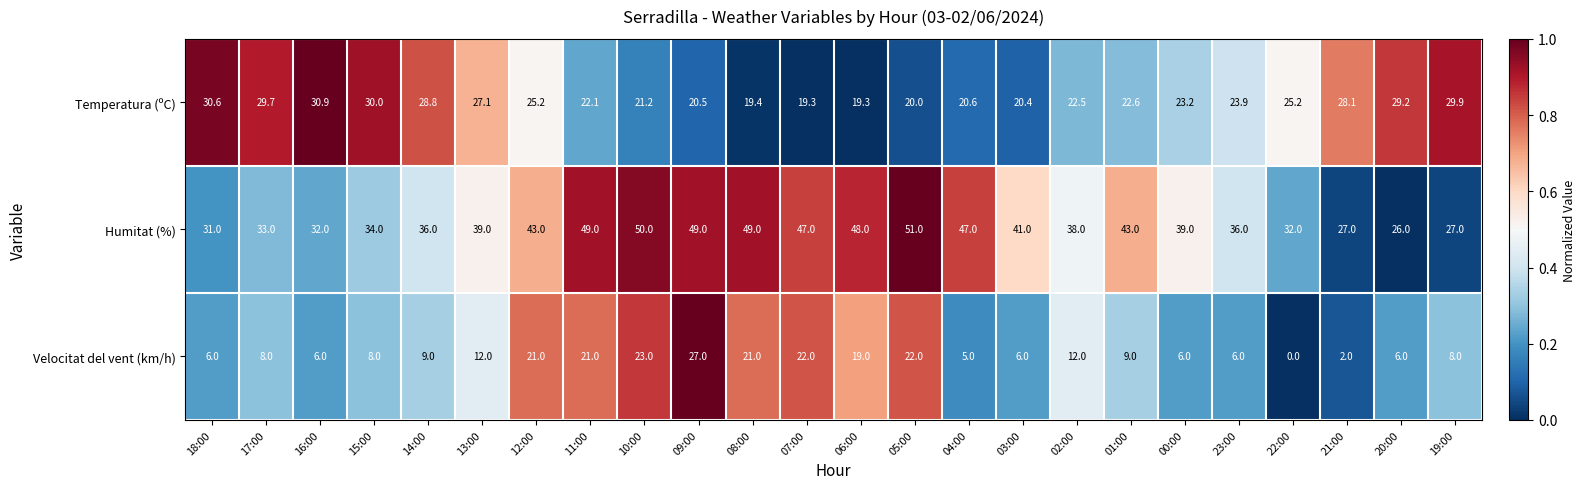

The Humitat (%) series shows 39.0 at 00:00. True or false?

True